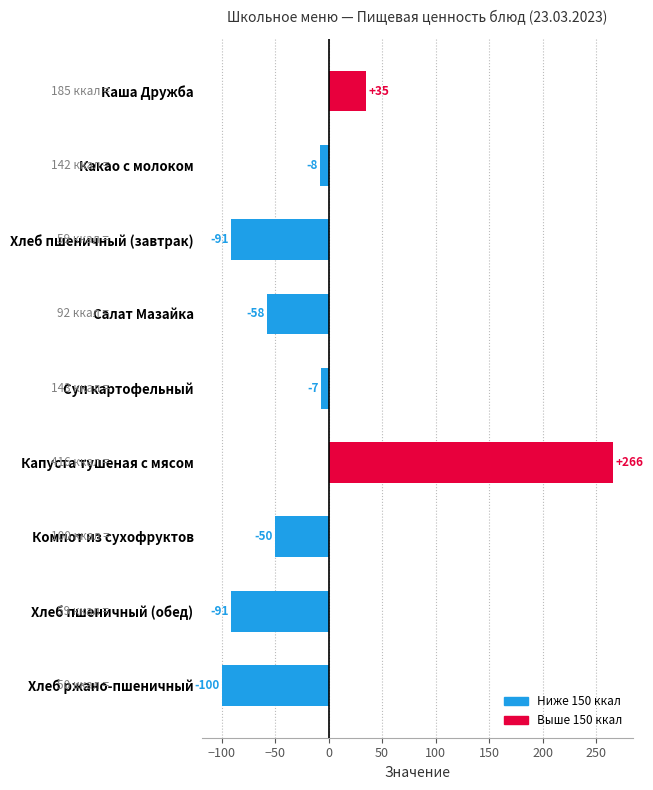

What position from the top is Хлеб ржано-пшеничный?

9